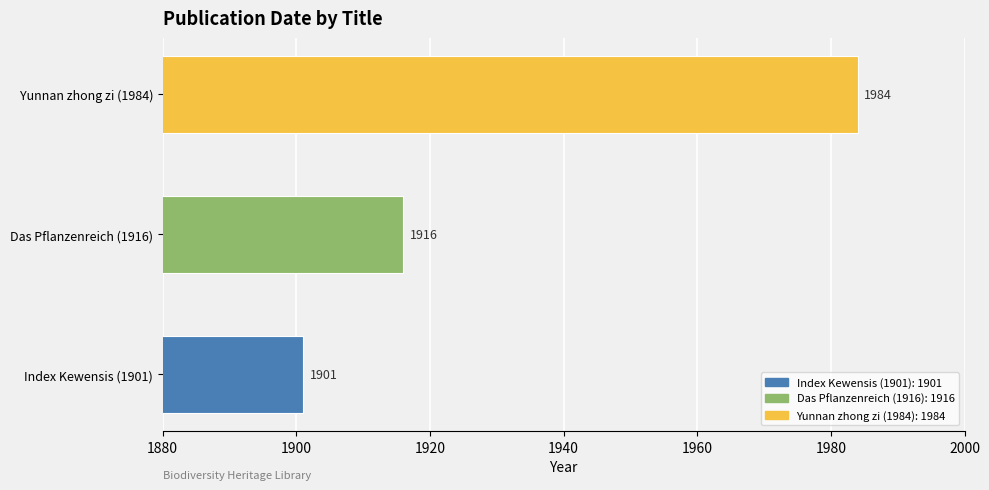

Which label corresponds to the smallest value in the chart?

Index Kewensis (1901)